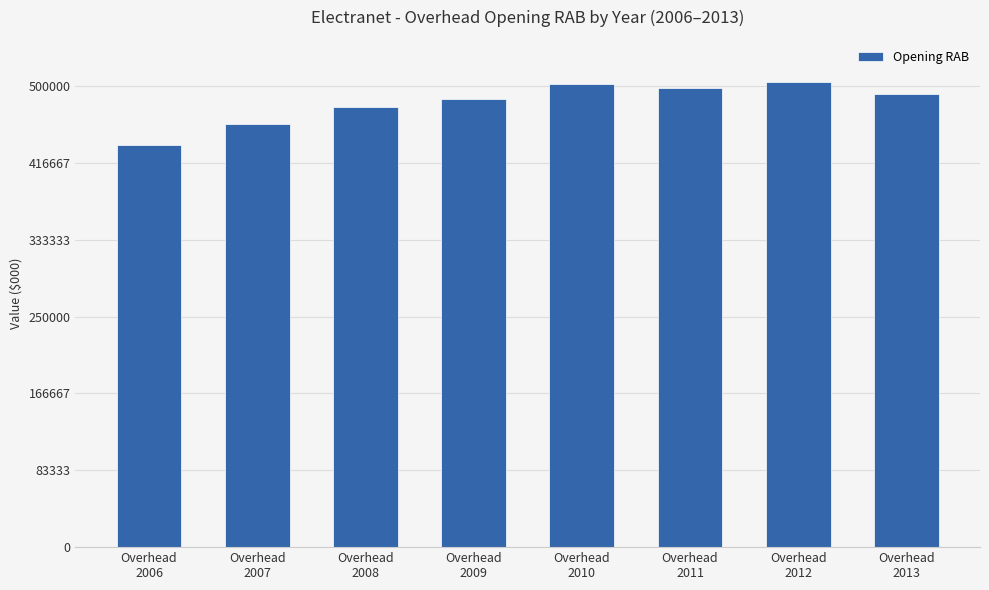

Approximately how many times larger is the value at Overhead
2007 compared to Overhead
2006?

1.1